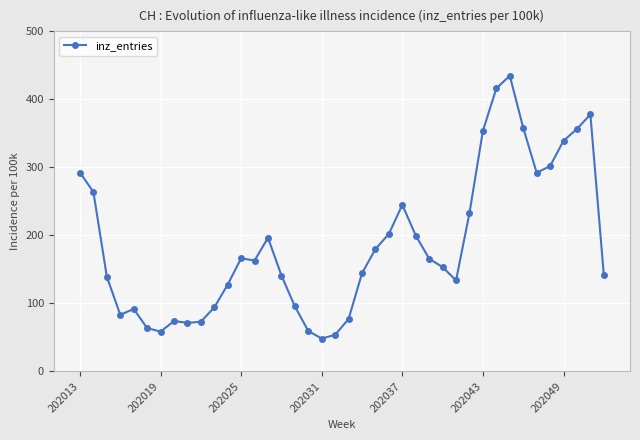

What is the value of the 4th point from the left?

83.1